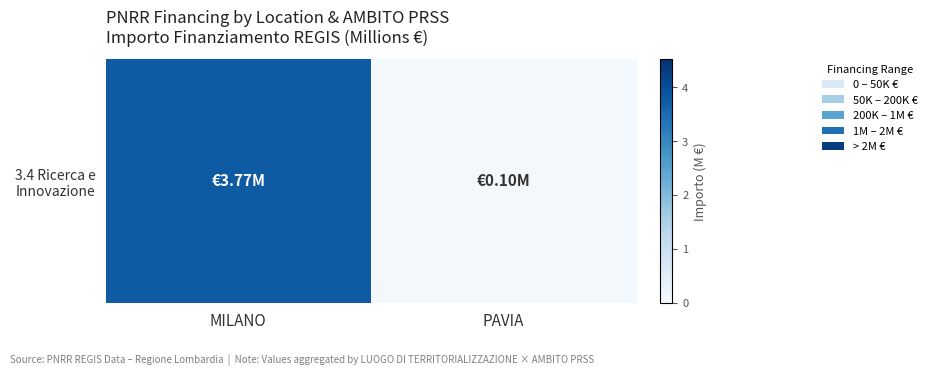

Which label corresponds to the smallest value in the chart?

PAVIA